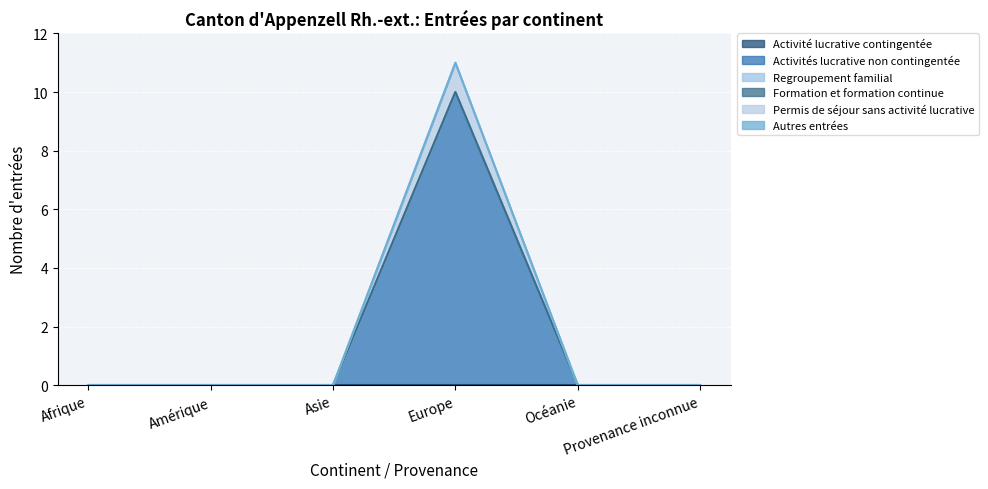

What is the label of the 2nd point from the right?

Océanie